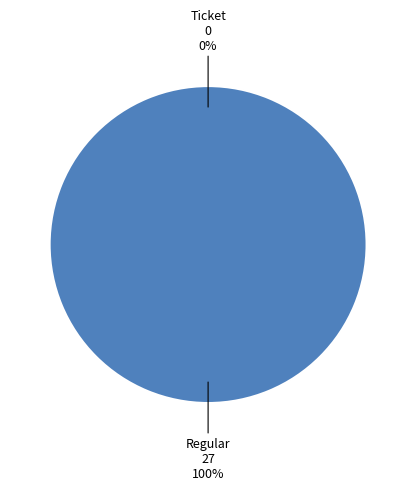

What portion of the pie excludes Ticket?

100.0%